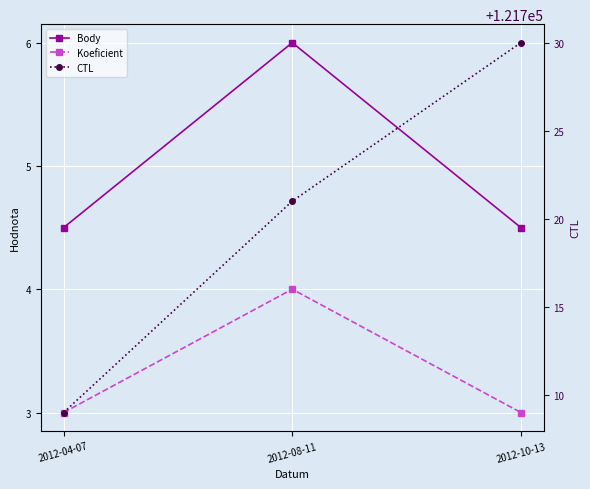

What are all the series names shown in the legend?

Body, Koeficient, CTL